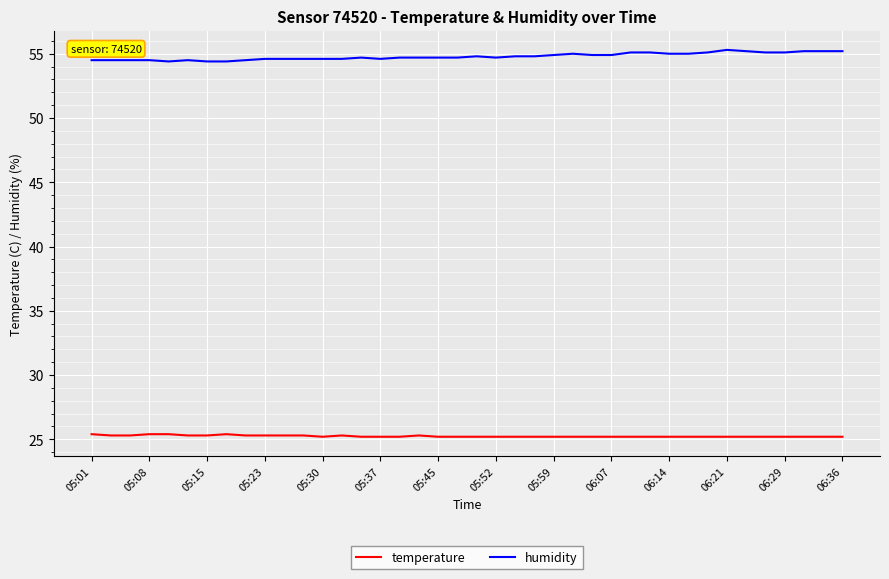

True or false: humidity and temperature cross at least once.

False